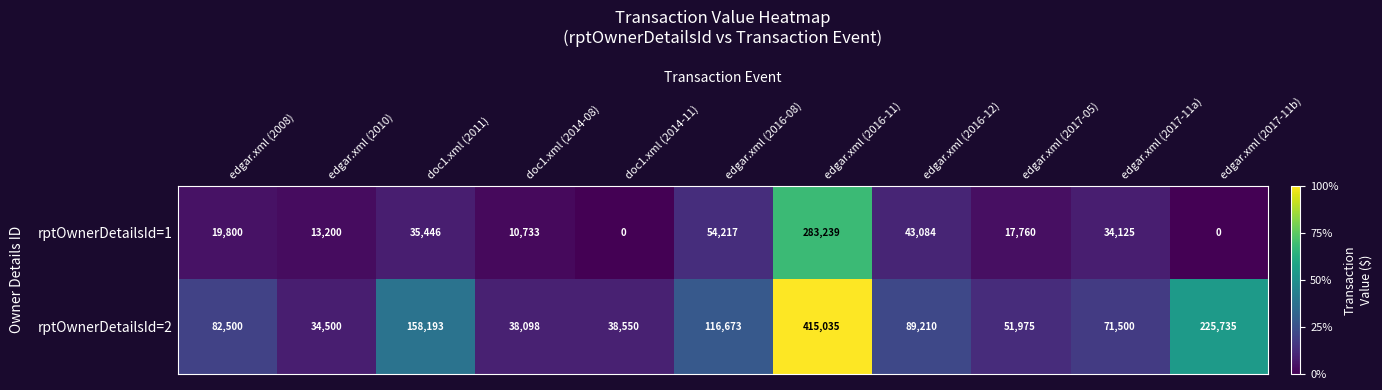

Between edgar.xml (2010) and edgar.xml (2016-11), which series saw the biggest shift?

rptOwnerDetailsId=2